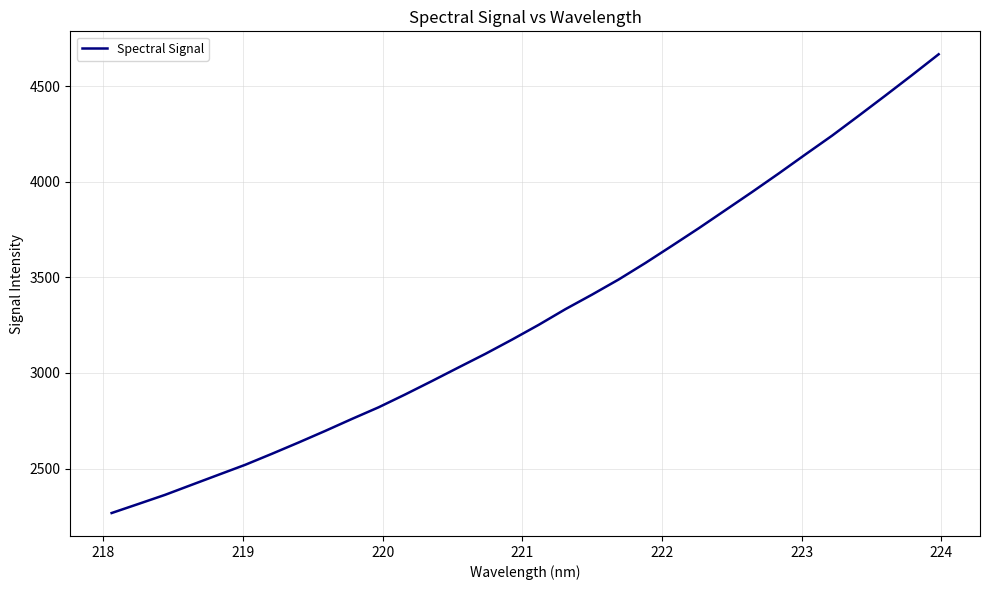

What is the maximum value shown in the chart?

4667.6